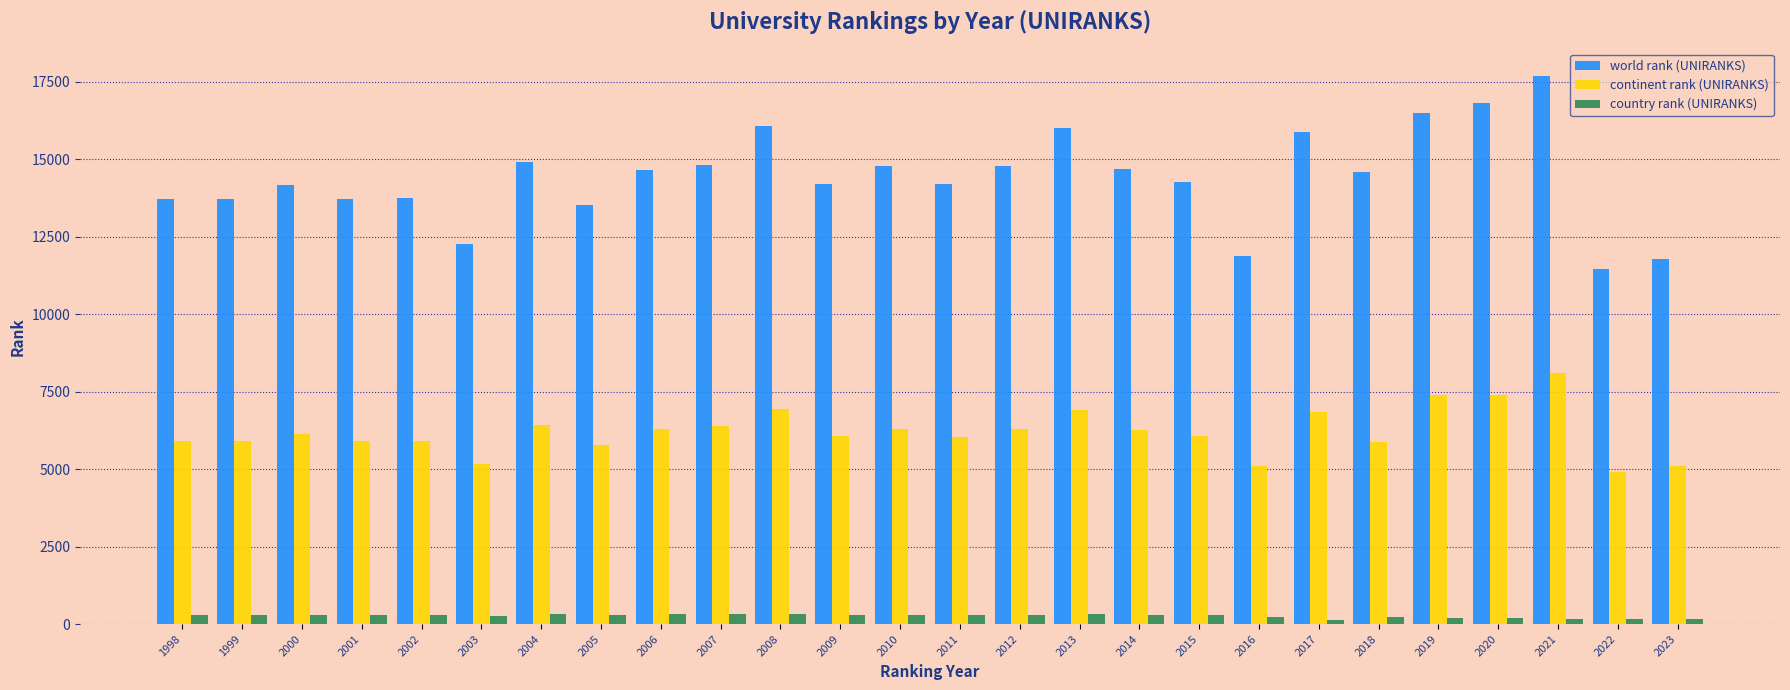

List the series in order of their peak value, highest first.

world rank (UNIRANKS), continent rank (UNIRANKS), country rank (UNIRANKS)